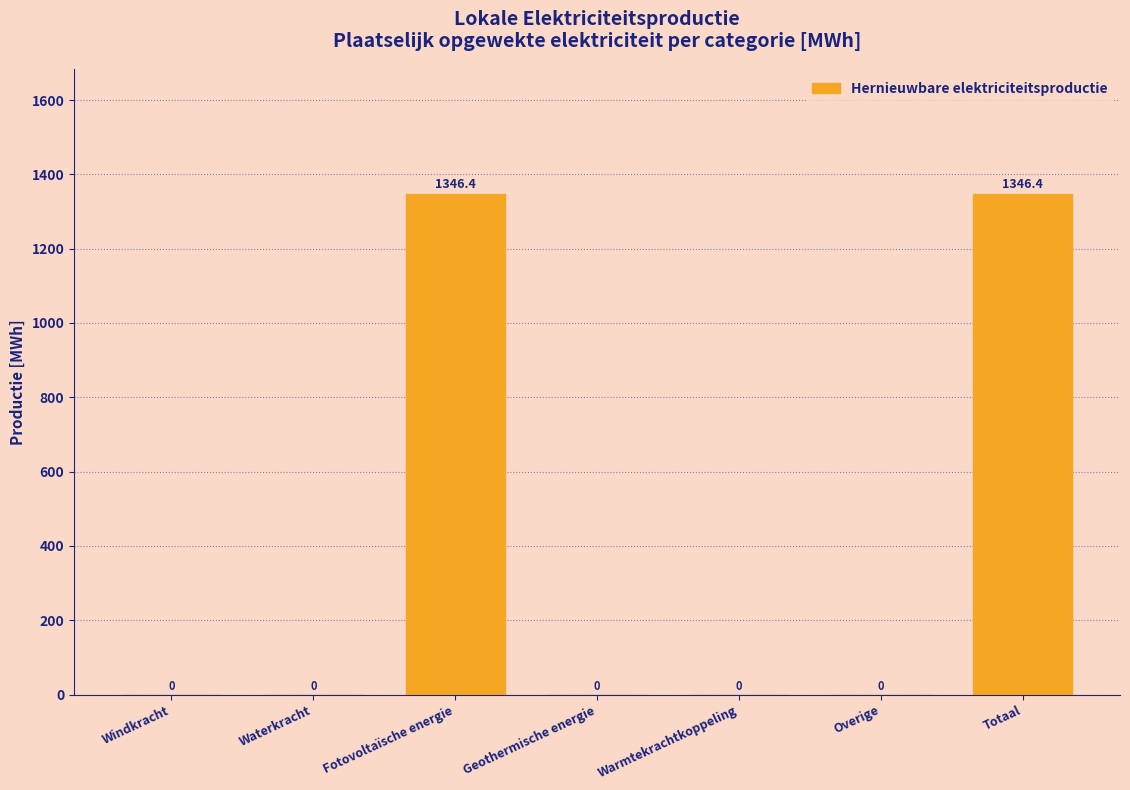

Reading left to right, extract all data points from this chart.

Windkracht=0.0	Waterkracht=0.0	Fotovoltaïsche energie=1346.4	Geothermische energie=0.0	Warmtekrachtkoppeling=0.0	Overige=0.0	Totaal=1346.4